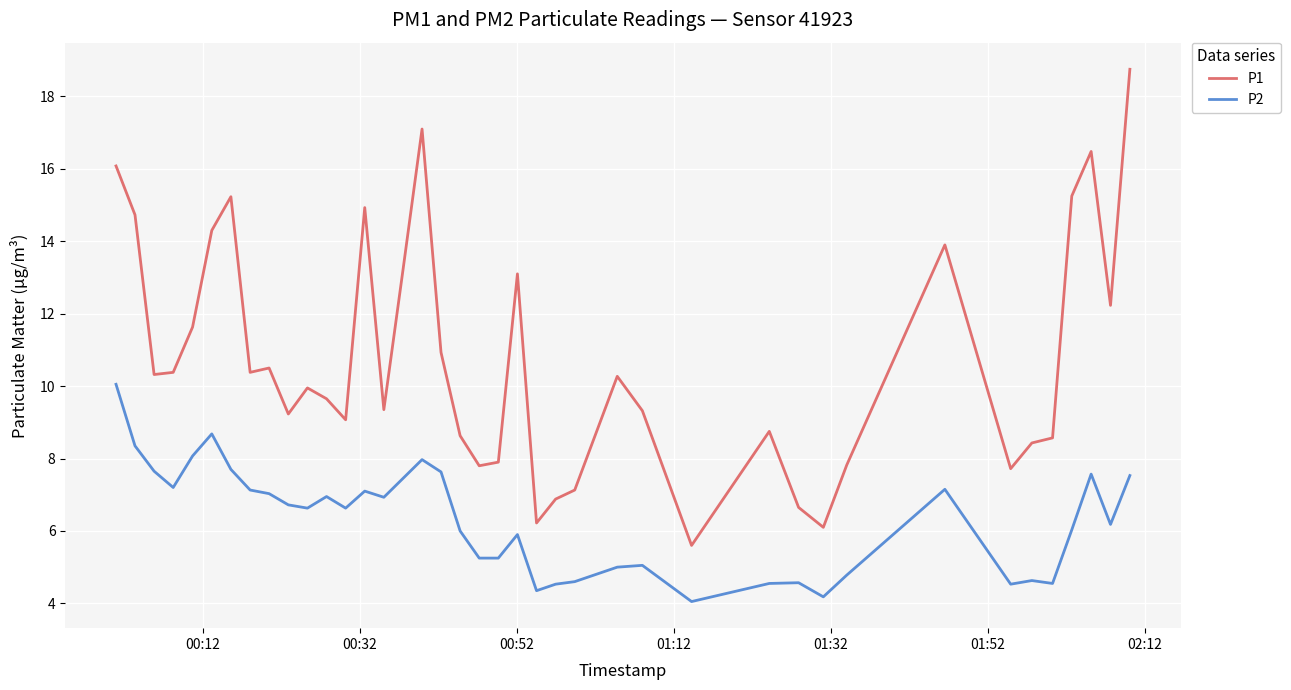

Which series has the widest spread of values?

P1